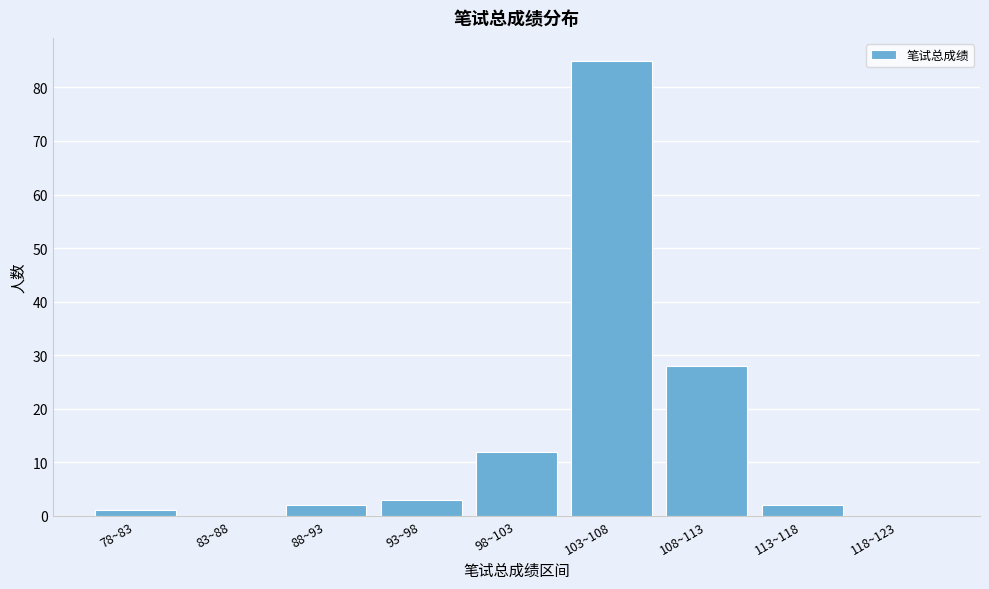

Reading left to right, transcribe all the data shown in this chart.

78~83=1	83~88=0	88~93=2	93~98=3	98~103=12	103~108=85	108~113=28	113~118=2	118~123=0